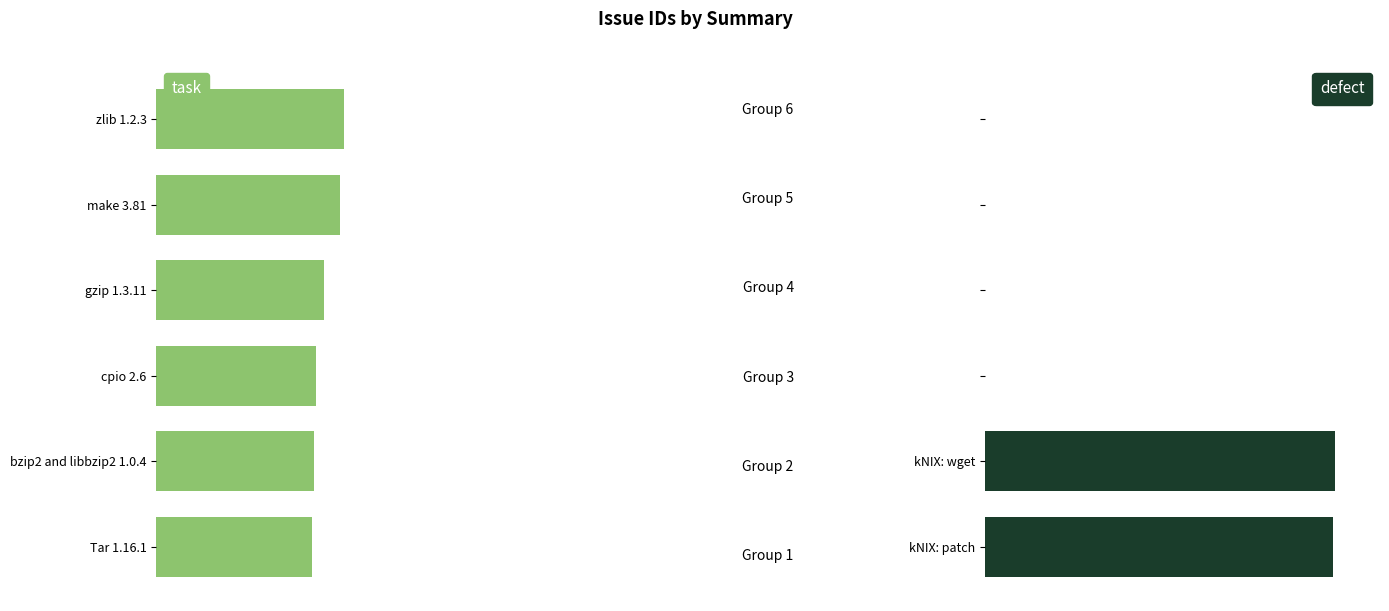

Reading right to left, list all the values displayed in this chart.

task: -95	-93	-85	-81	-80	-79
defect: 0	0	0	0	177	176